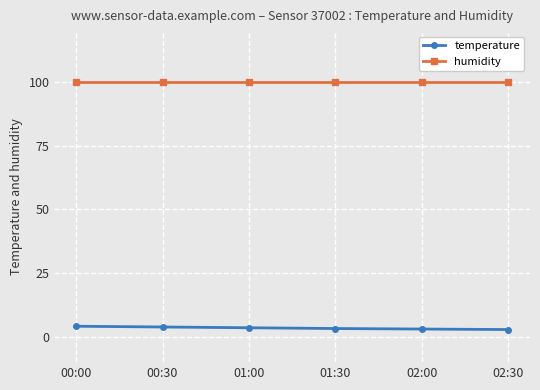

At how many categories does at least one series exceed 60?

6